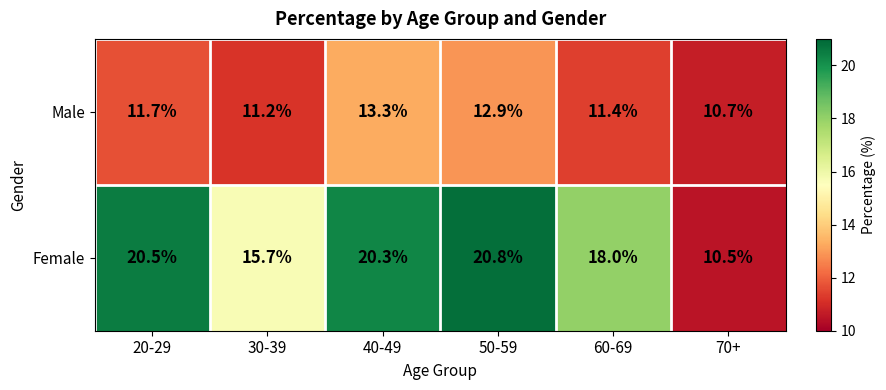

Which series has the largest total across all categories?

Female